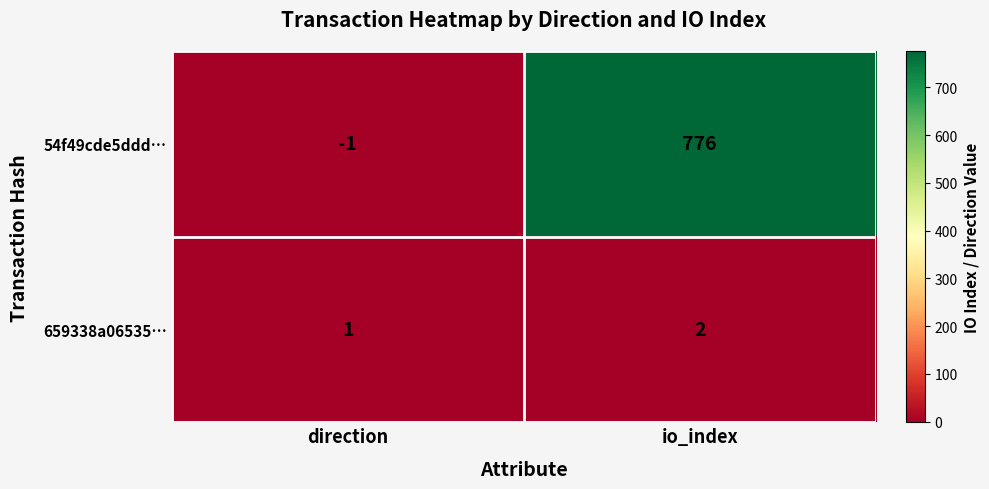

How many data points does each series have?

2